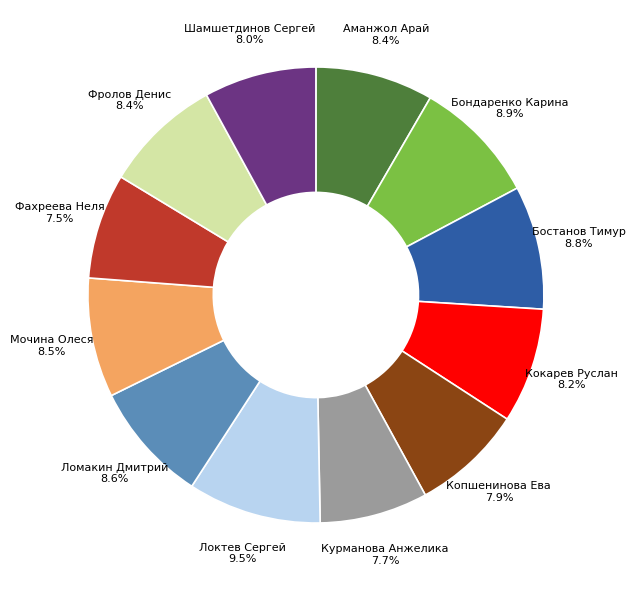

The Ломакин Дмитрий slice represents 9% of the pie. True or false?

True